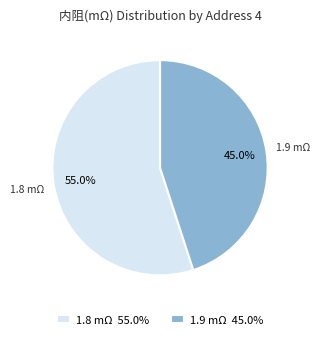

Does 1.8 mΩ account for over 50% of the chart?

Yes